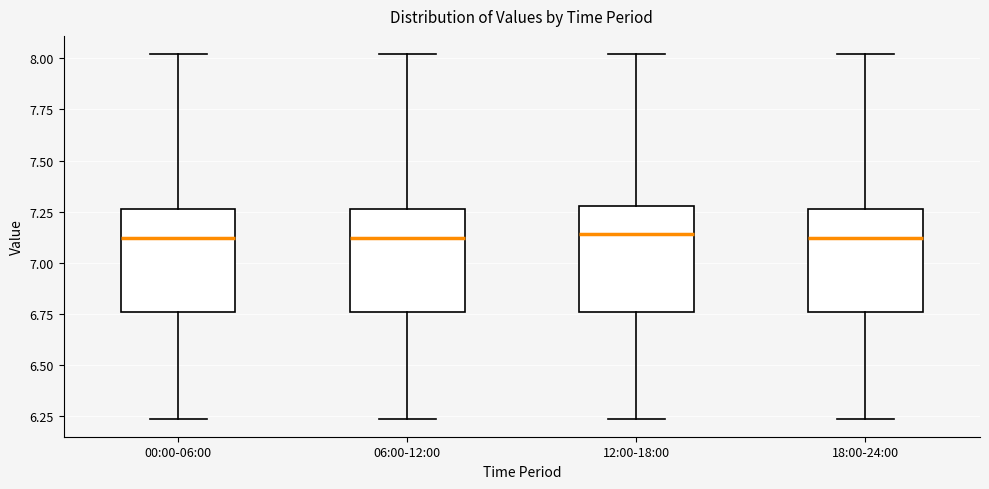

Where does the median line of the box for 06:00-12:00 sit on the y-axis? The values are not printed on the chart, so give them approximately, as read against the axis.

7.10